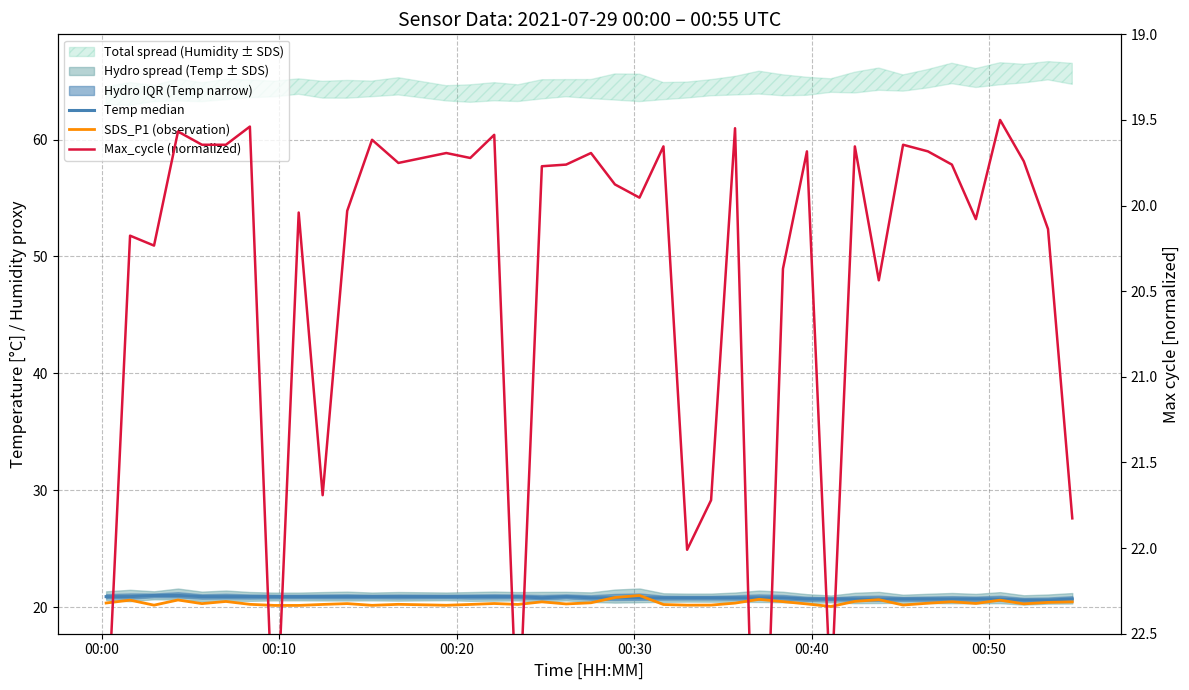

What is the value of the SDS_P1 (observation) point at the 19th from the left?

20.3